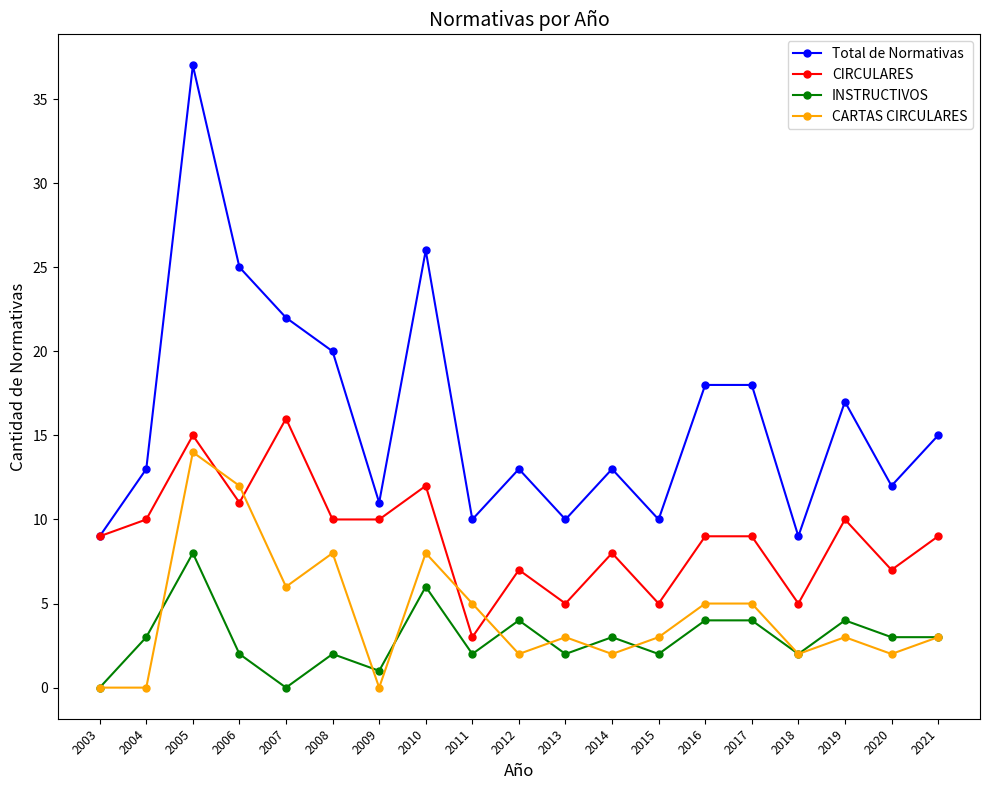

True or false: Total de Normativas has a value of 59 at 2005.

False